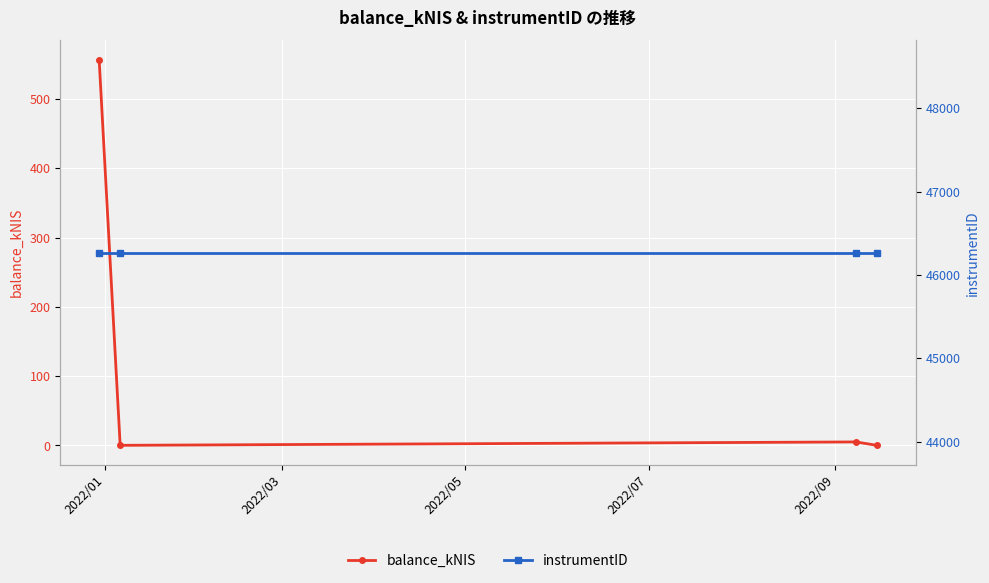

Rank the series at 2022/05 from highest to lowest value.

instrumentID, balance_kNIS